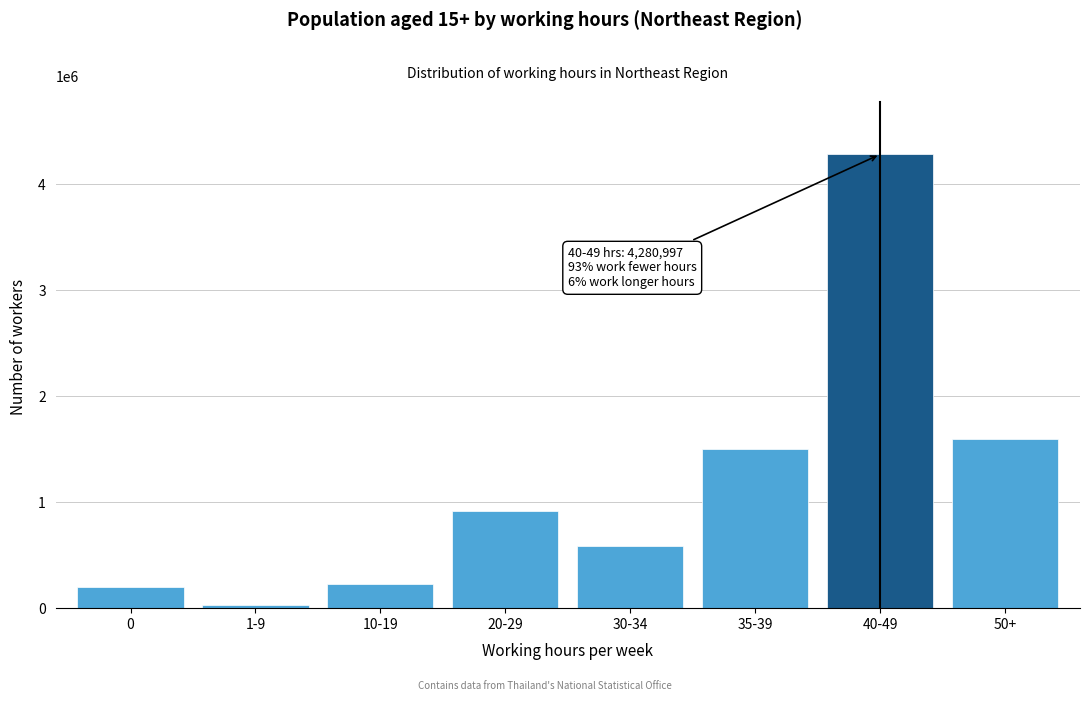

The value at 50+ is 1599119.4. True or false?

True